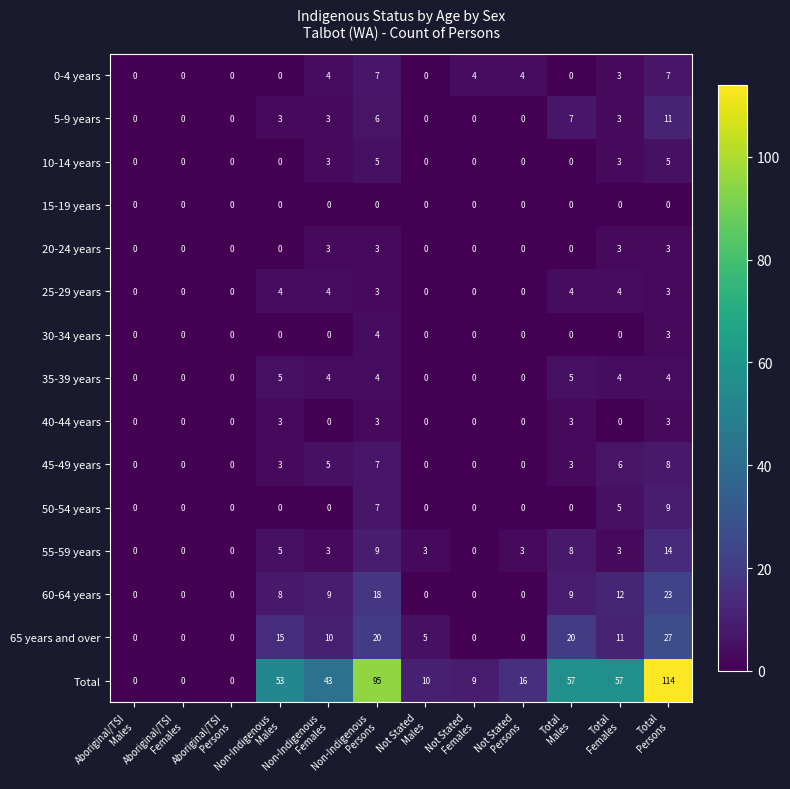

What is the maximum value shown in the chart?

114